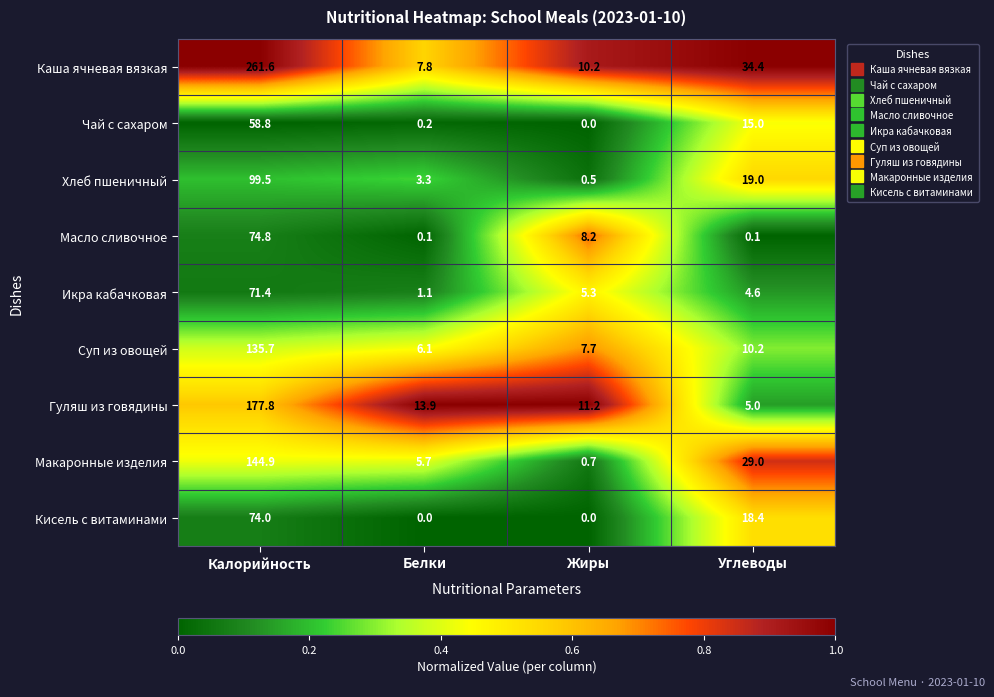

What is the difference between the highest and lowest values at Углеводы?

34.3